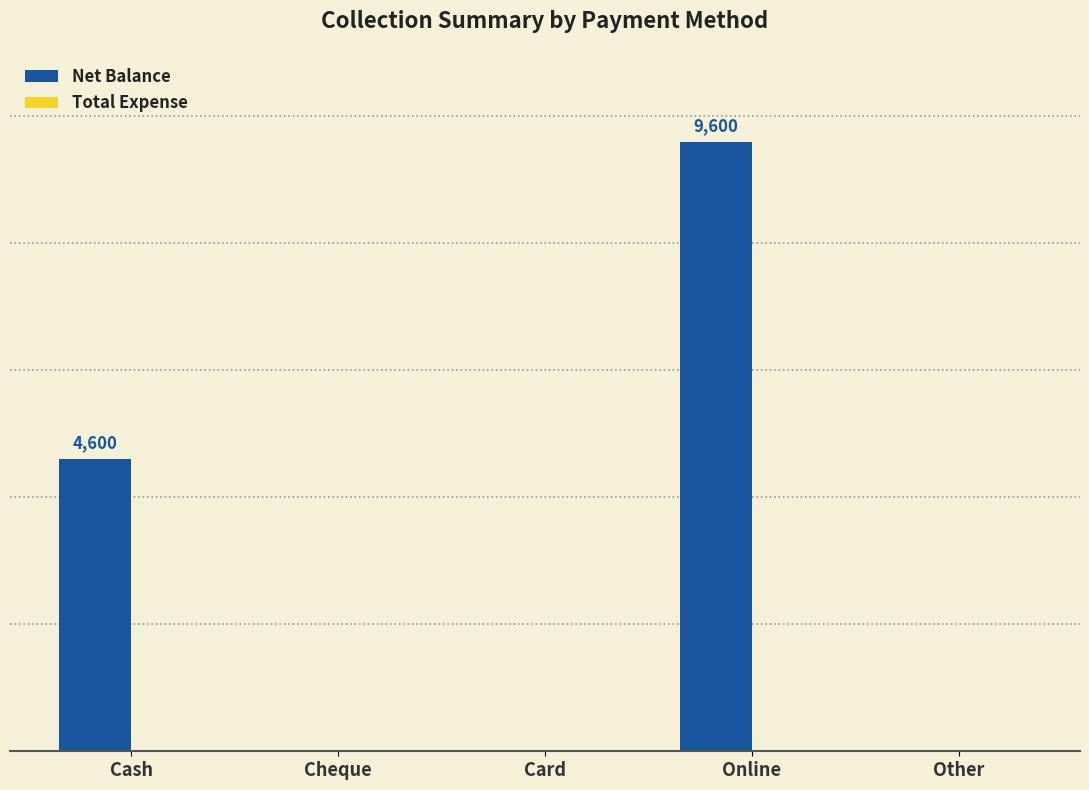

Reading right to left, transcribe all the data shown in this chart.

Net Balance: 0	9600	0	0	4600
Total Expense: 0	0	0	0	0